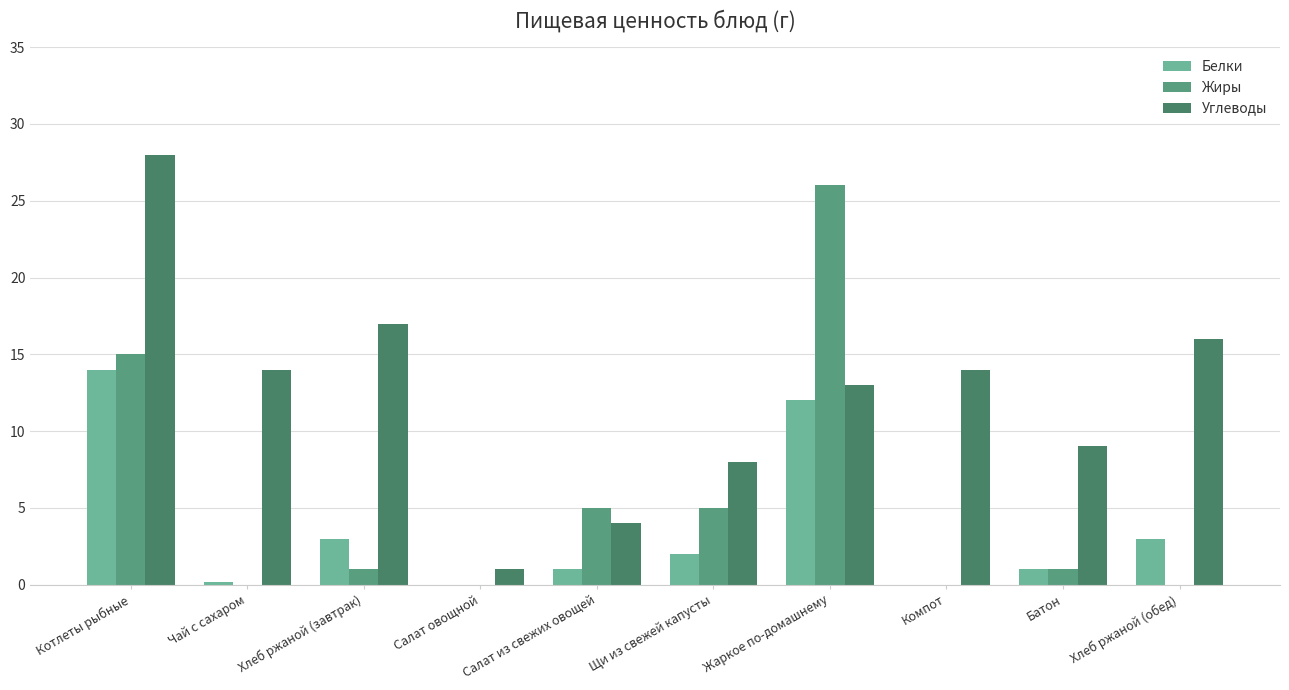

Is the value of Жиры at Хлеб ржаной (обед) greater than the value of Белки at Щи из свежей капусты?

No